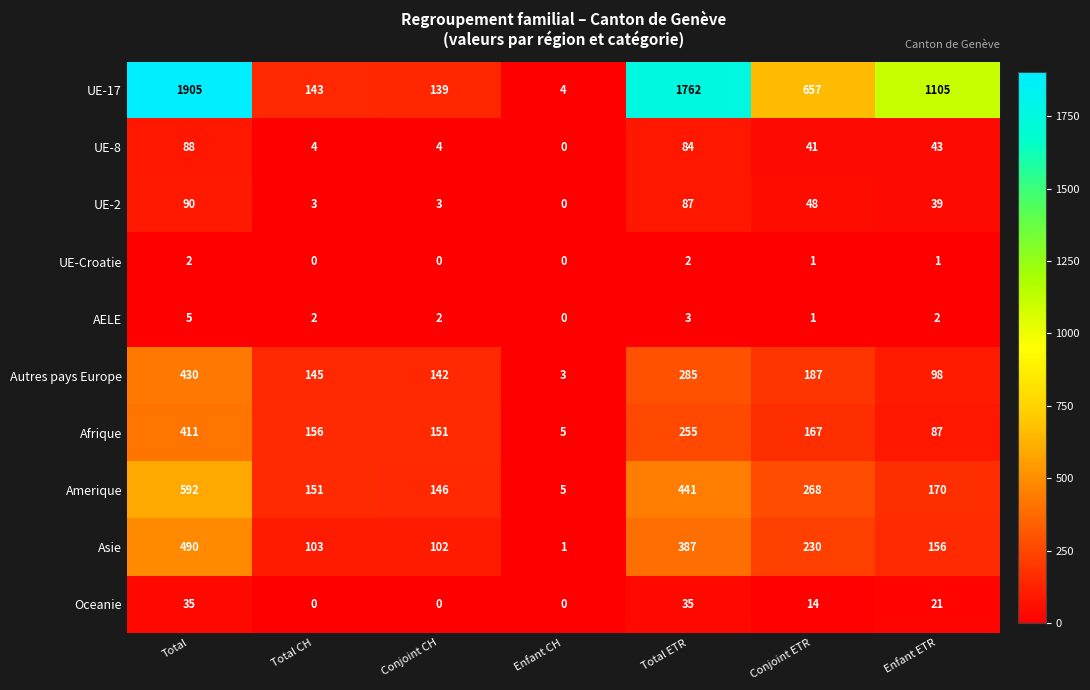

At how many categories does at least one series exceed 1167?

2